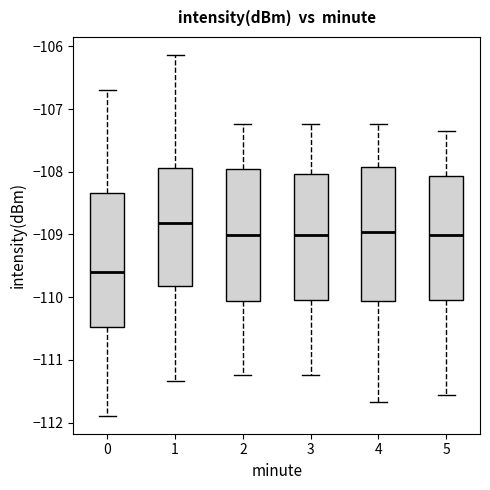

Which box has the lowest median line?

0